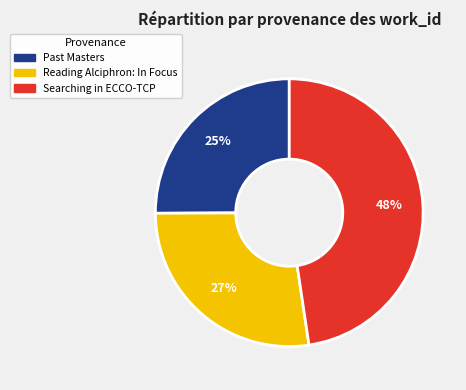

What percentage is the Reading Alciphron: In Focus slice, to the nearest percent?

27%